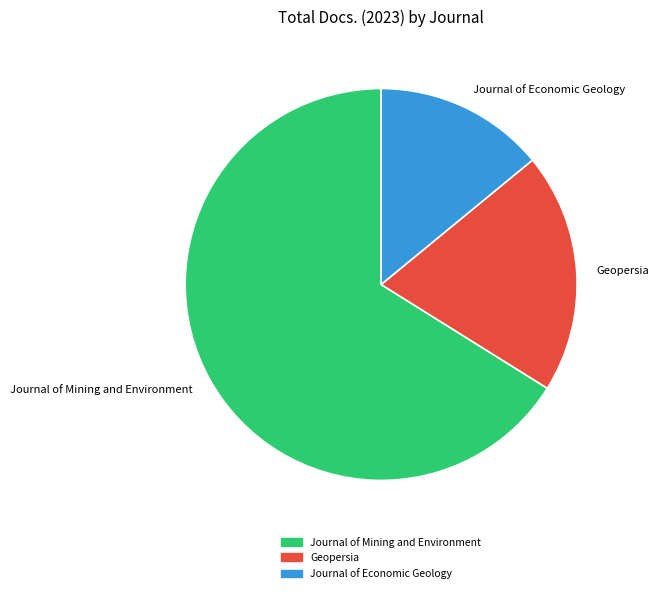

Between Geopersia and Journal of Mining and Environment, which is larger?

Journal of Mining and Environment